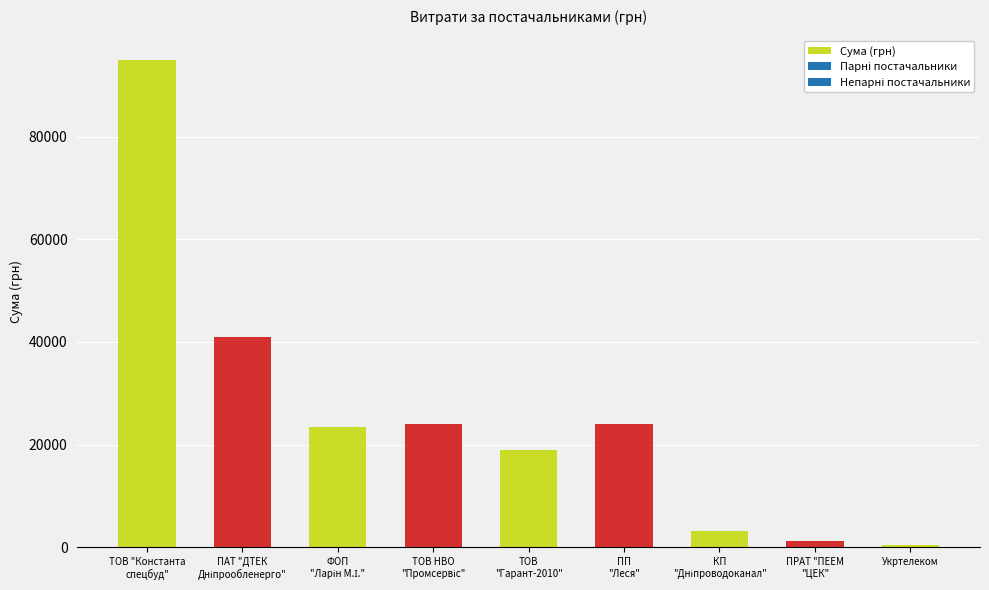

What is the value of the 7th bar from the left?

3171.2